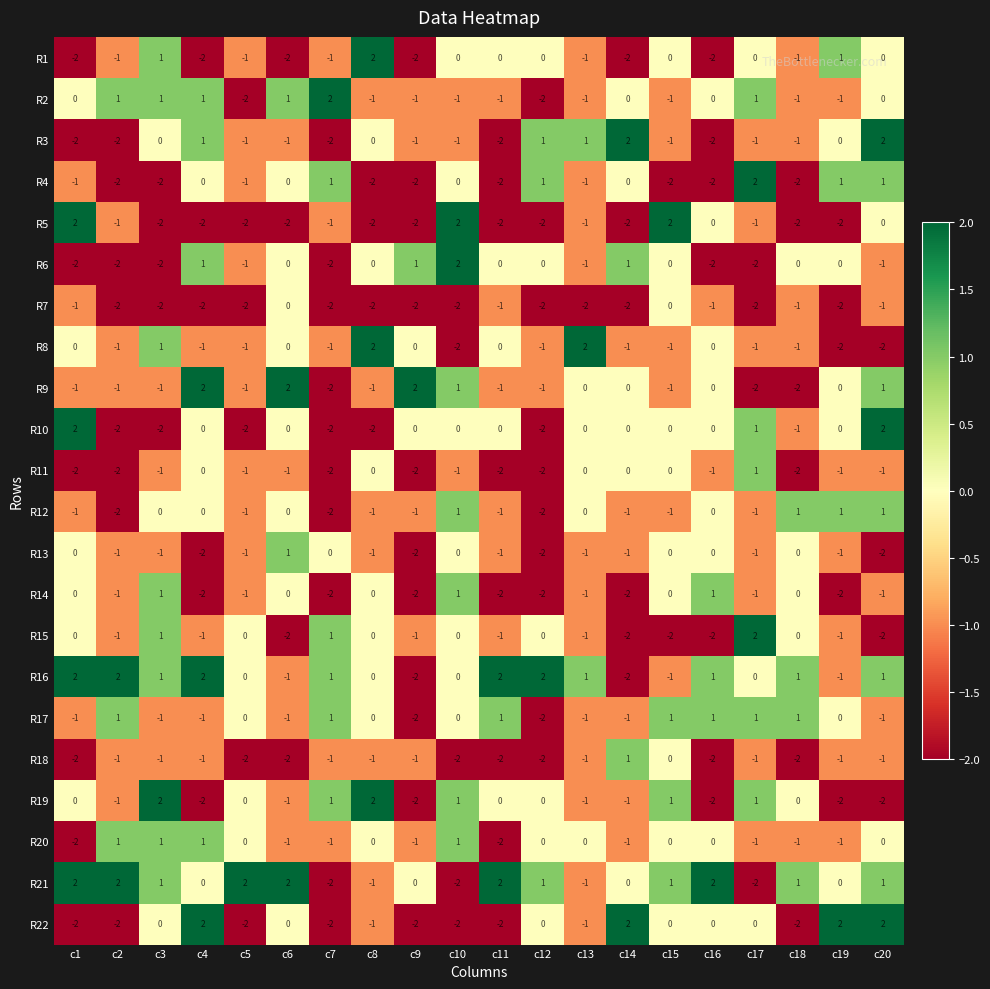

At which category is the sum across all series the highest?

c20